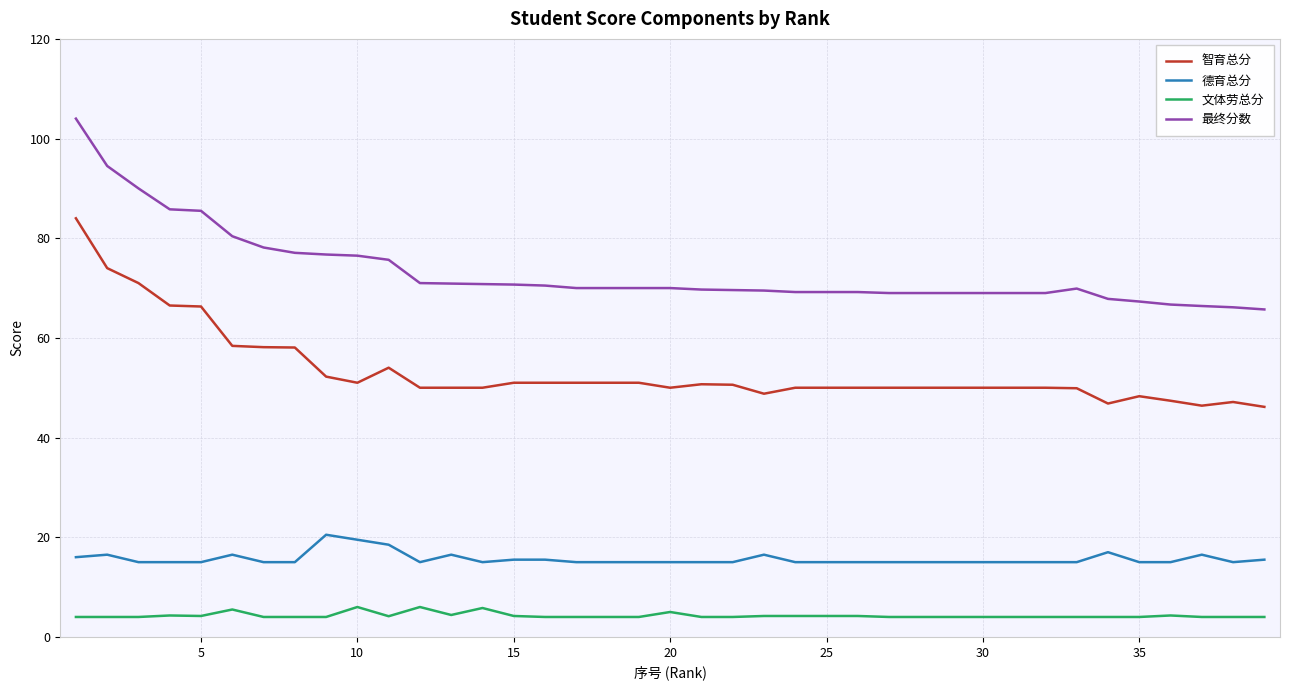

What are all the series names shown in the legend?

智育总分, 德育总分, 文体劳总分, 最终分数